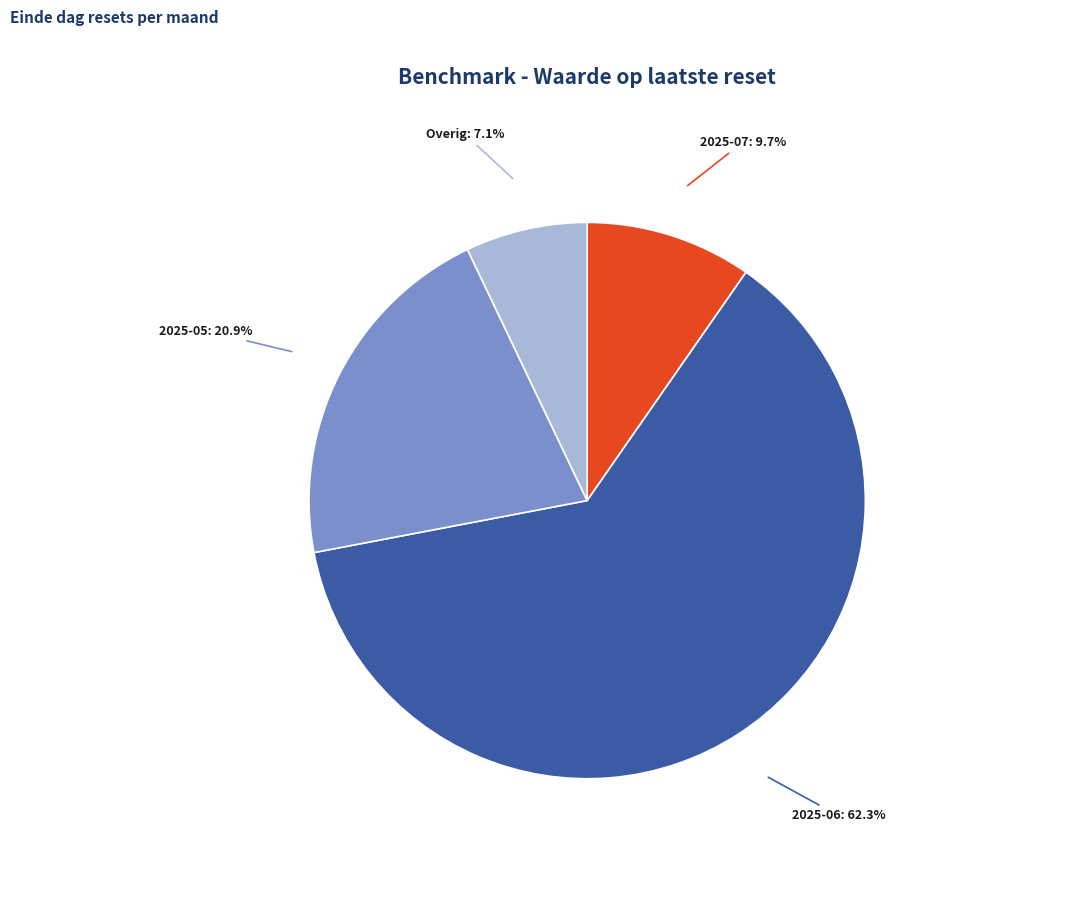

Is there a majority slice in this chart?

Yes